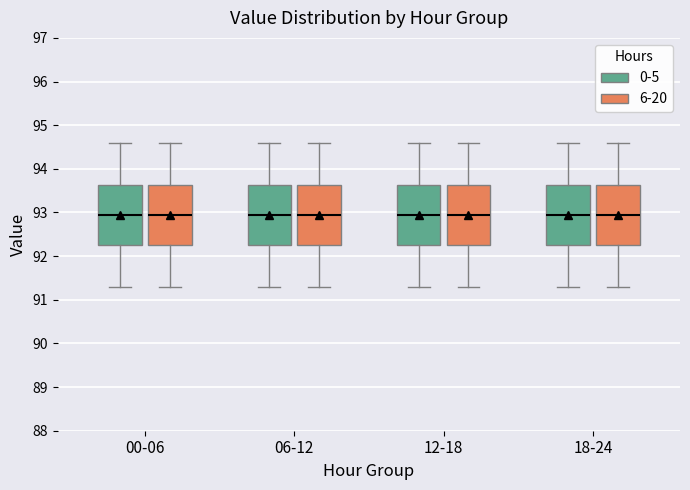

Where is the lower edge of the box for 06-12 (6-20) on the y-axis? The values are not printed on the chart, so give them approximately, as read against the axis.

92.3